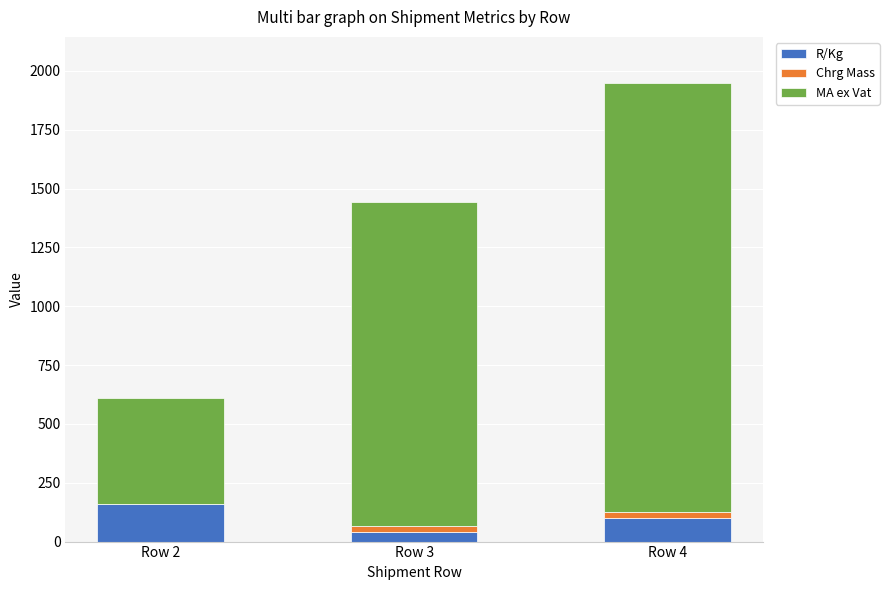

How many values in the R/Kg series exceed 100?

2